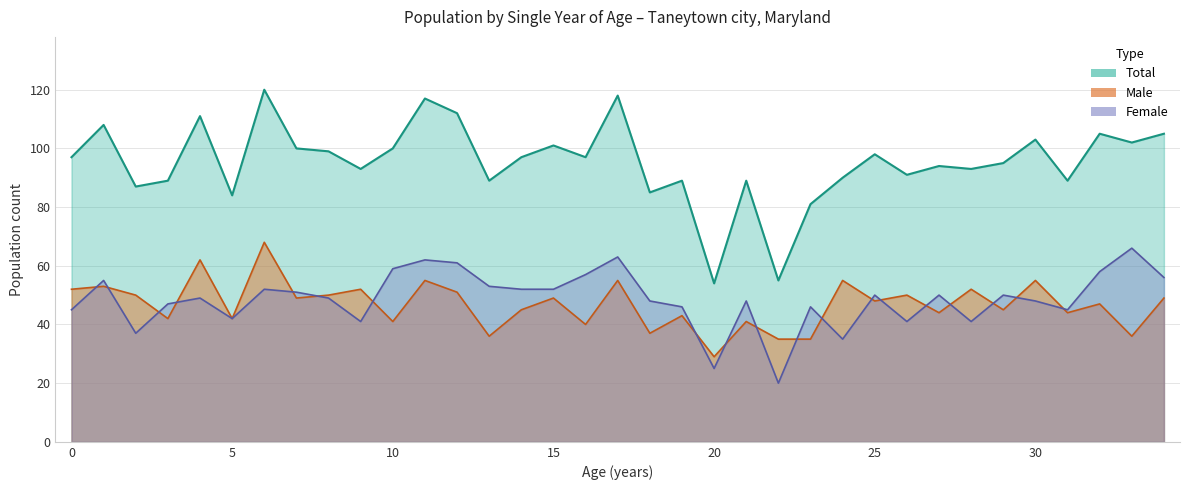

Does the chart have visible grid lines?

Yes